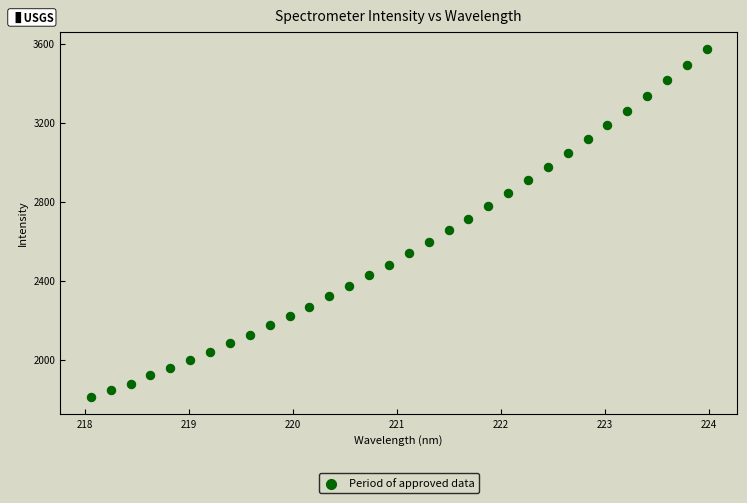

What is the range of Y values (max minus min)?

1762.2